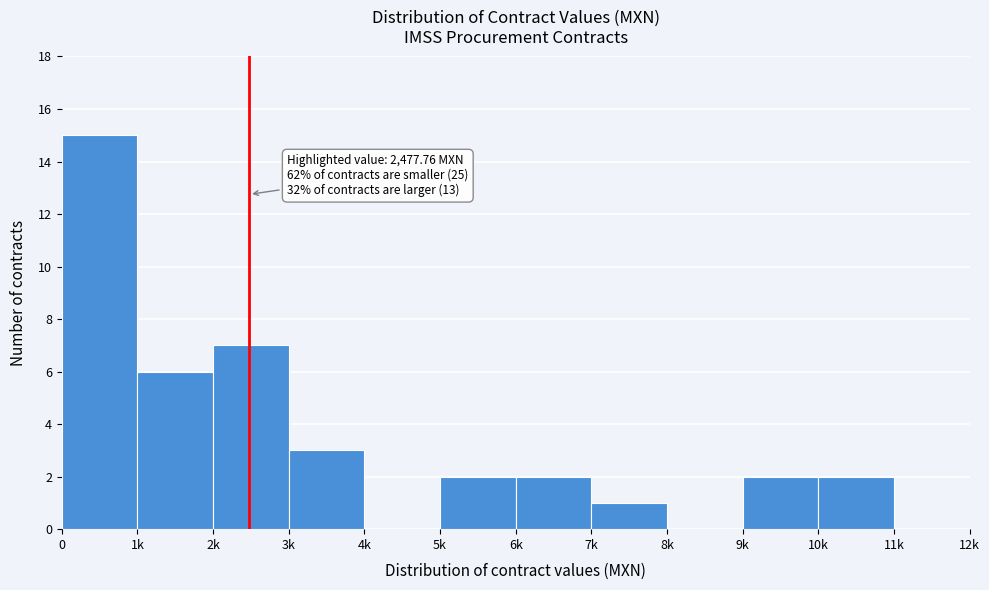

Reading left to right, list all the values displayed in this chart.

0=15	1k=6	2k=7	3k=3	4k=0	5k=2	6k=2	7k=1	8k=0	9k=2	10k=2	11k=0